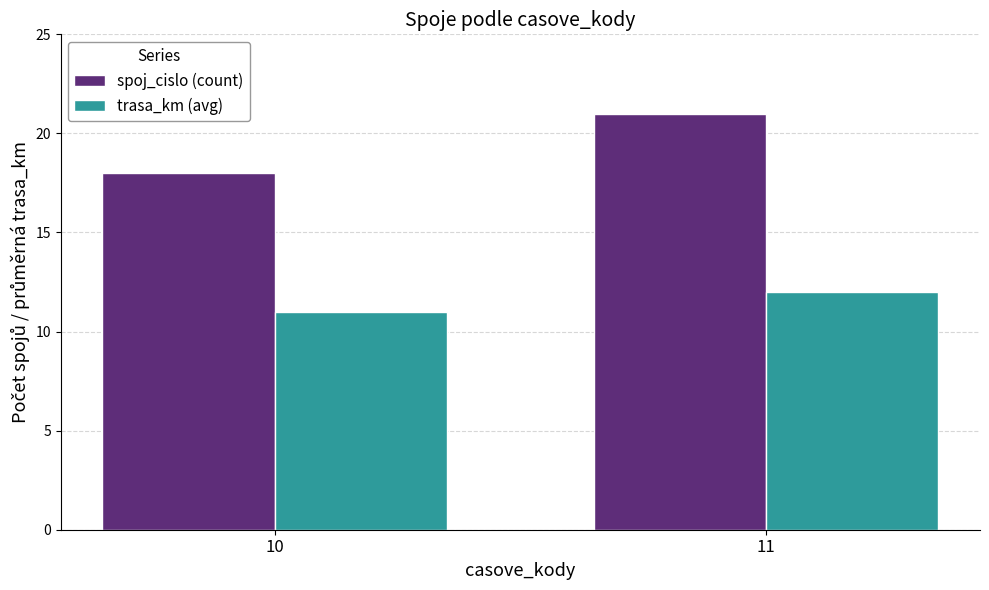

Which label corresponds to the largest value in the chart?

11